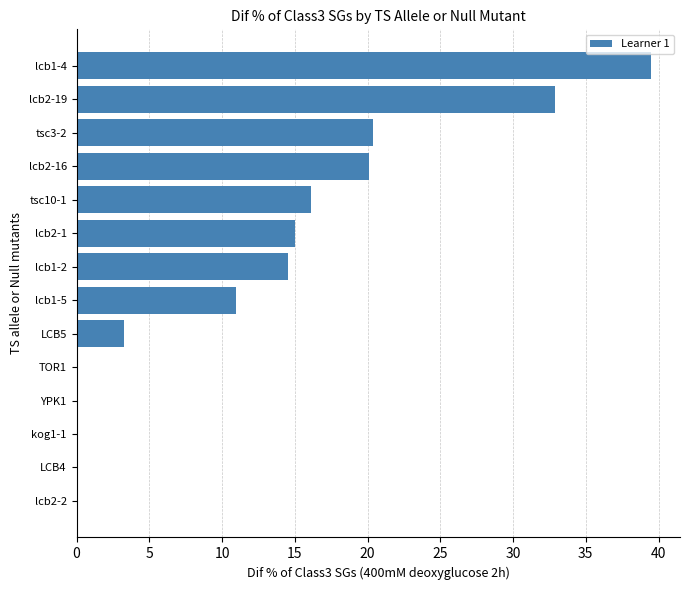

What is the greatest value displayed?

39.5